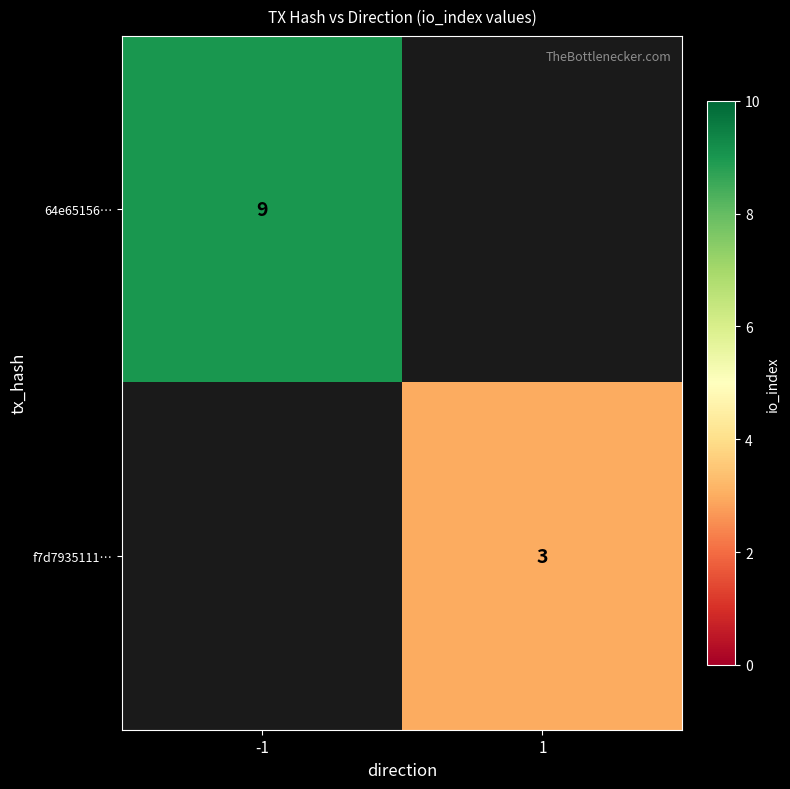

True or false: 64e65156… has a value of 14 at -1.

False